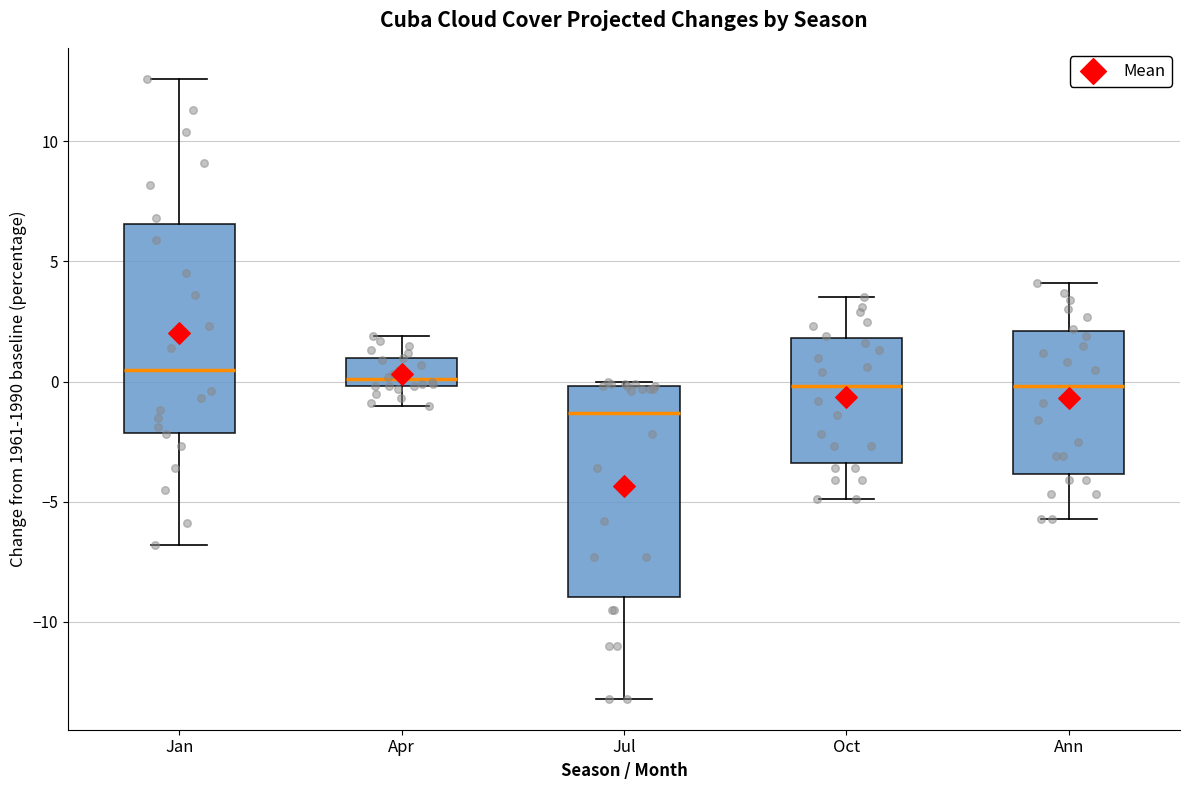

Where is the lower edge of the box for Ann on the y-axis? The values are not printed on the chart, so give them approximately, as read against the axis.

-4.0